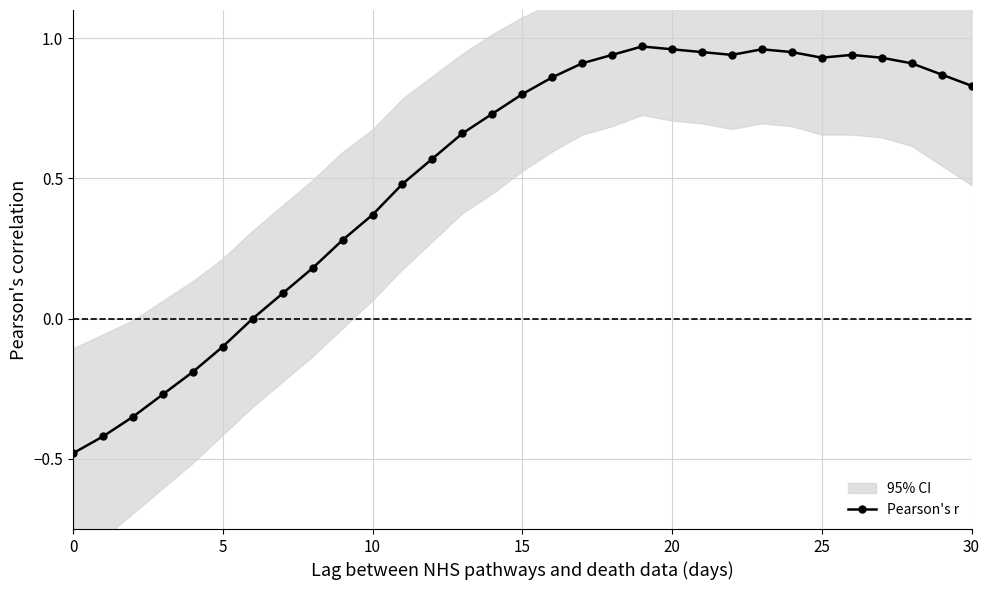

What is the sum of all values?

16.2